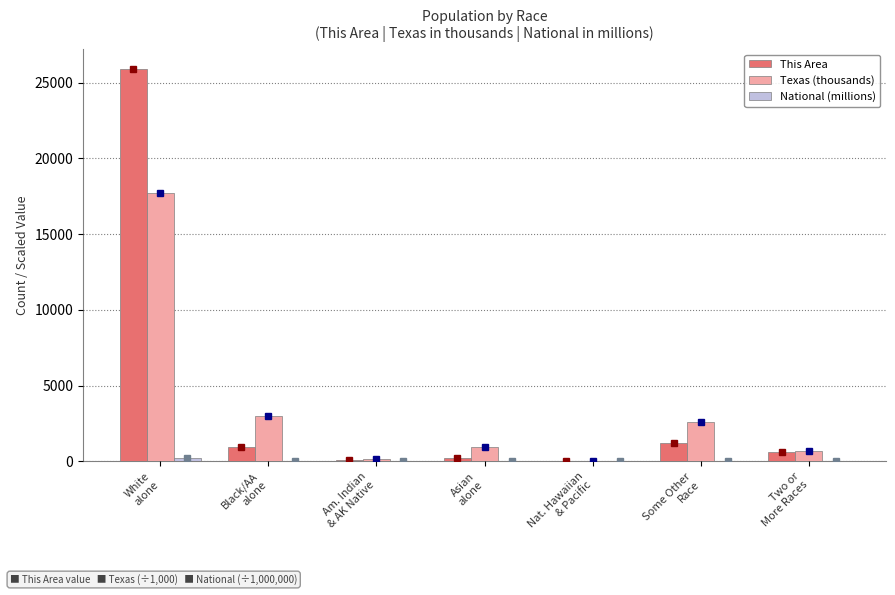

Are the bars grouped side by side (vs. stacked)?

Yes